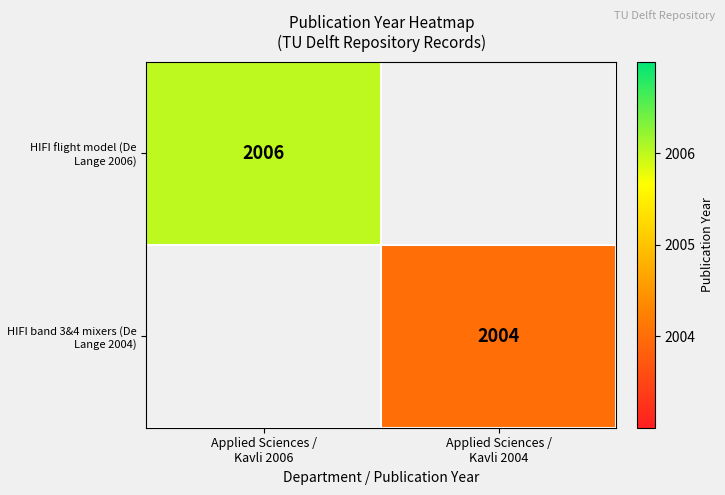

At how many categories does at least one series exceed 2005?

1